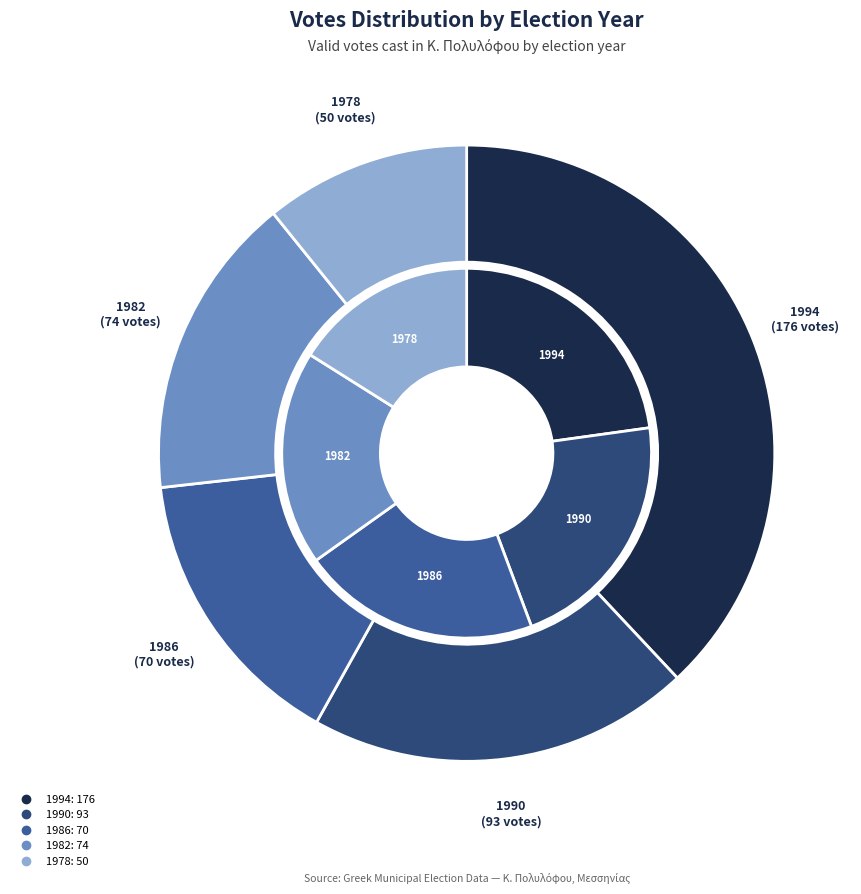

Count the number of slices in the pie.

5